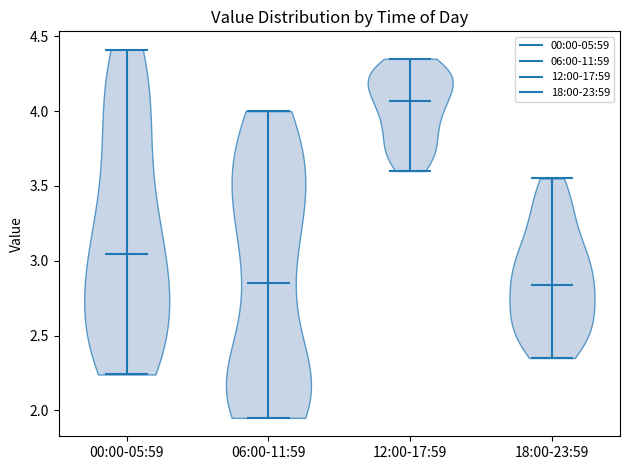

Where does the median line of the violin for 12:00-17:59 sit on the y-axis? The values are not printed on the chart, so give them approximately, as read against the axis.

4.05